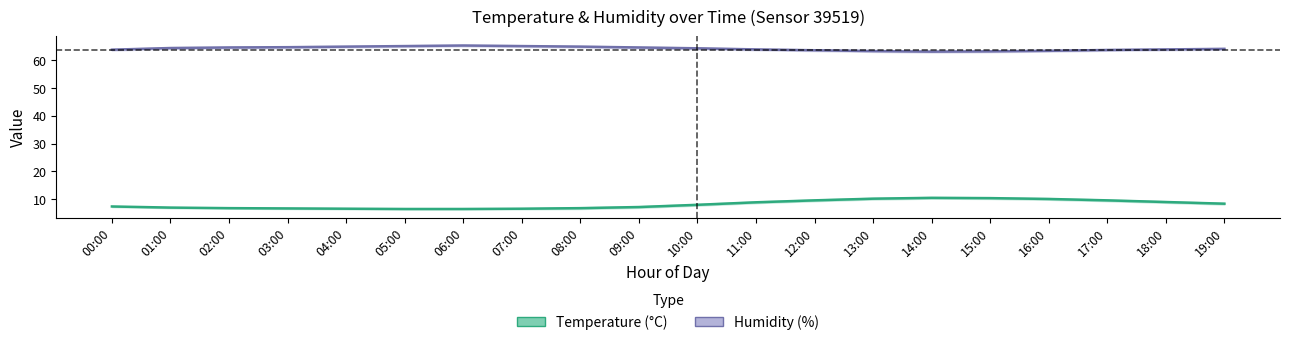

What is the highest value of the humidity series?

65.2